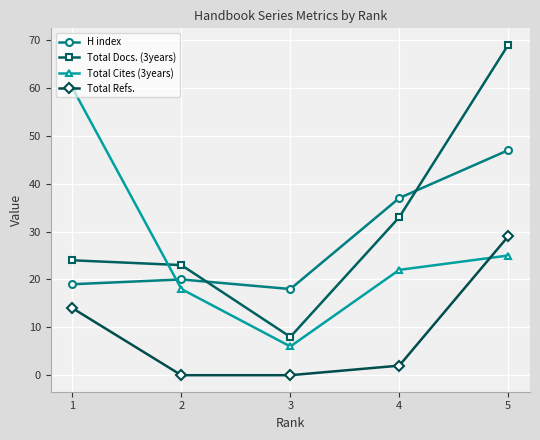

At which label is Total Docs. (3years) closest to 38?

4